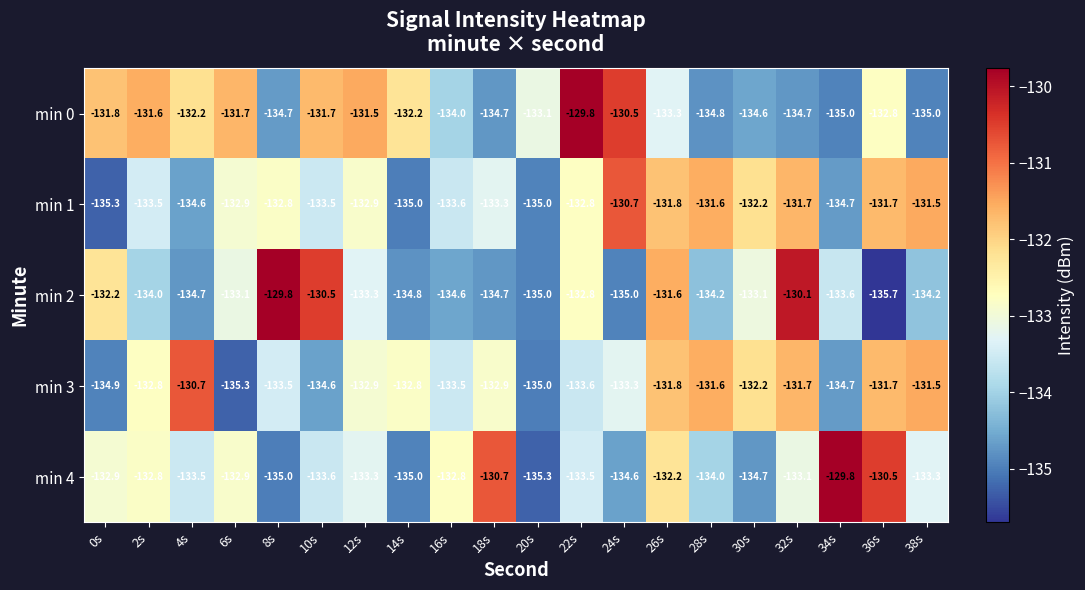

What is the total value across all series at 28s?

-666.2